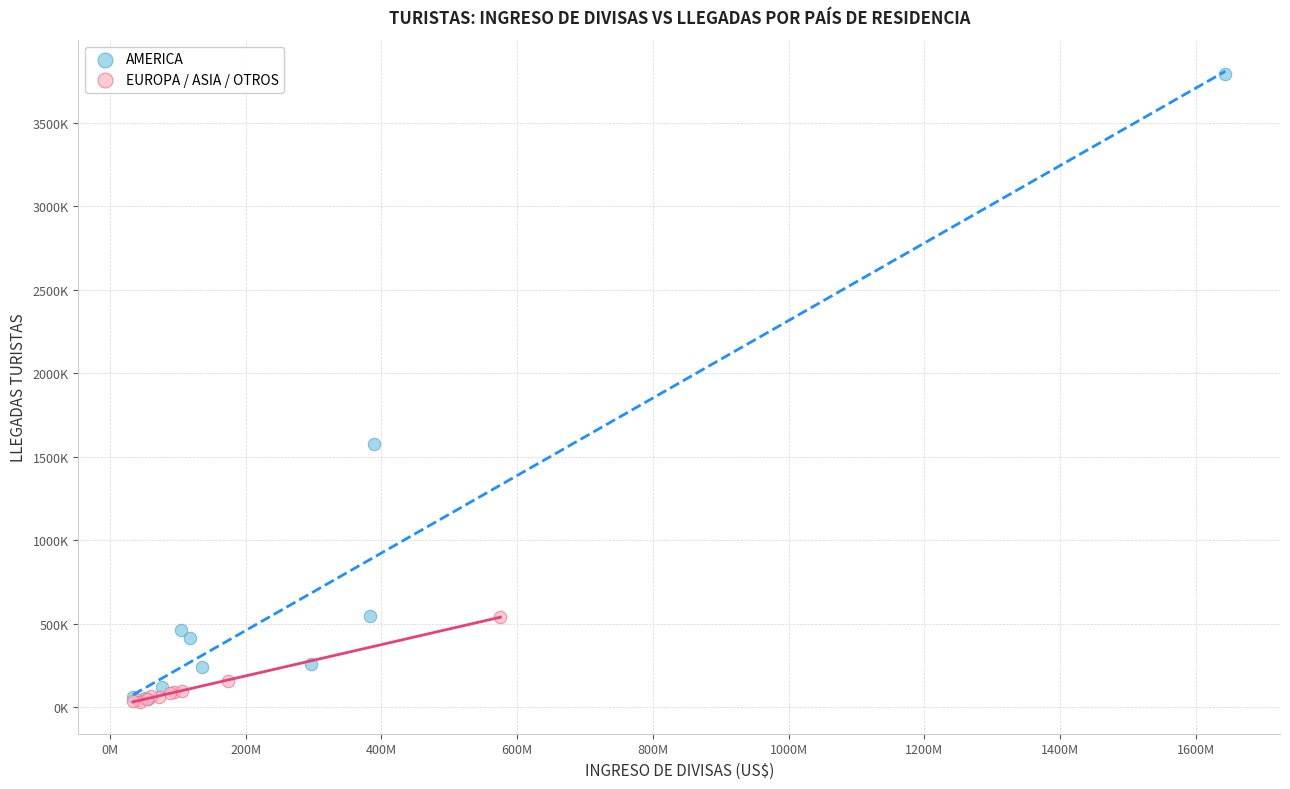

Which series contains the highest Y value?

AMERICA